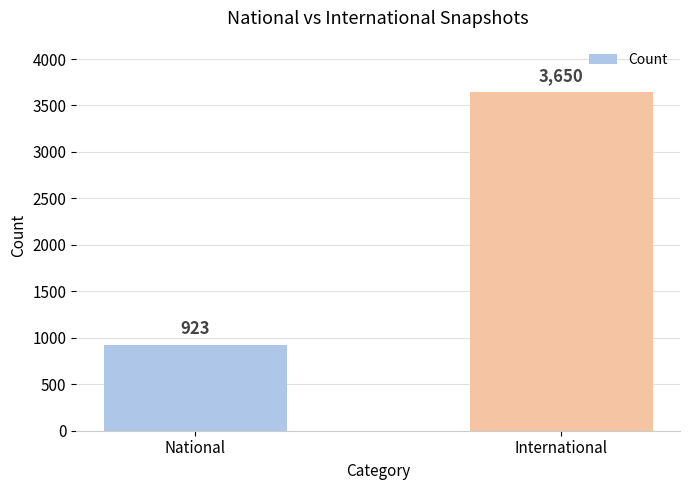

What is the difference between the values at National and International?

2727